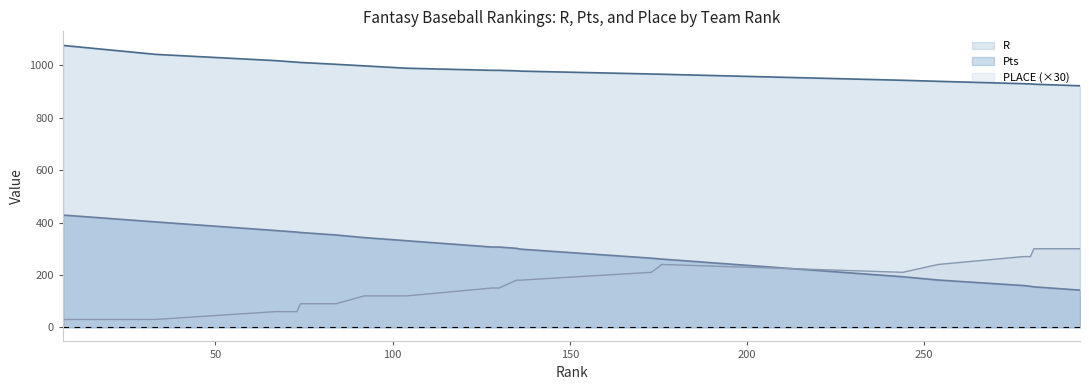

Count the PLACE values in the range 90 to 240.

12